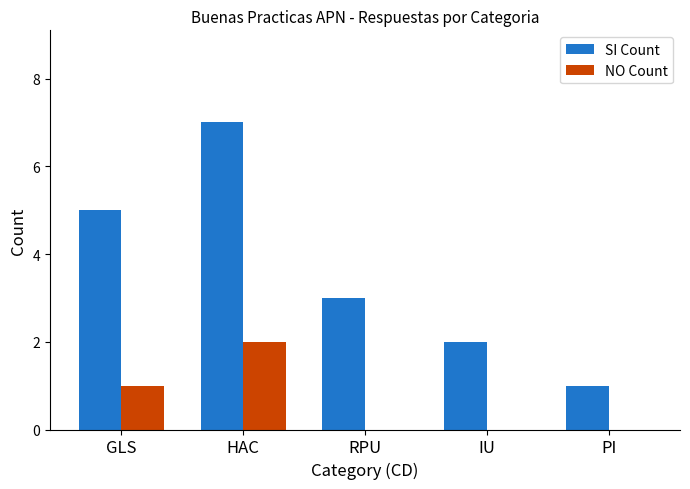

At which label does SI Count reach its peak?

HAC